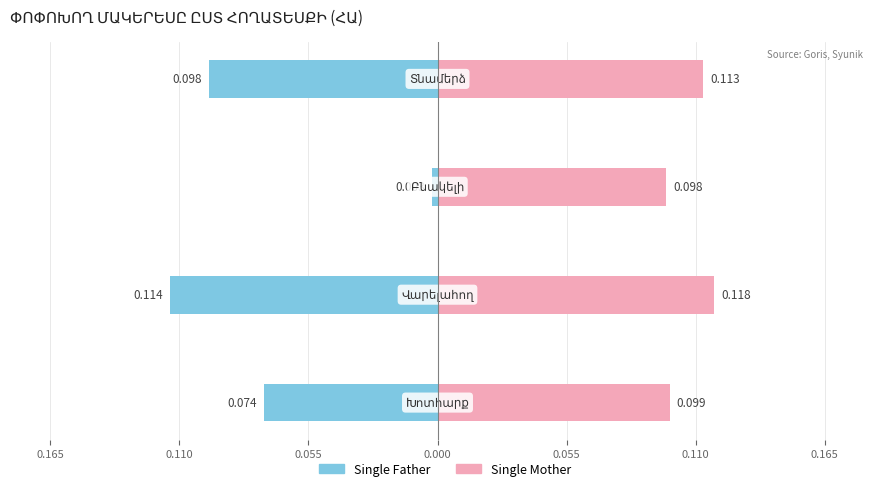

Count the number of data series in this chart.

2